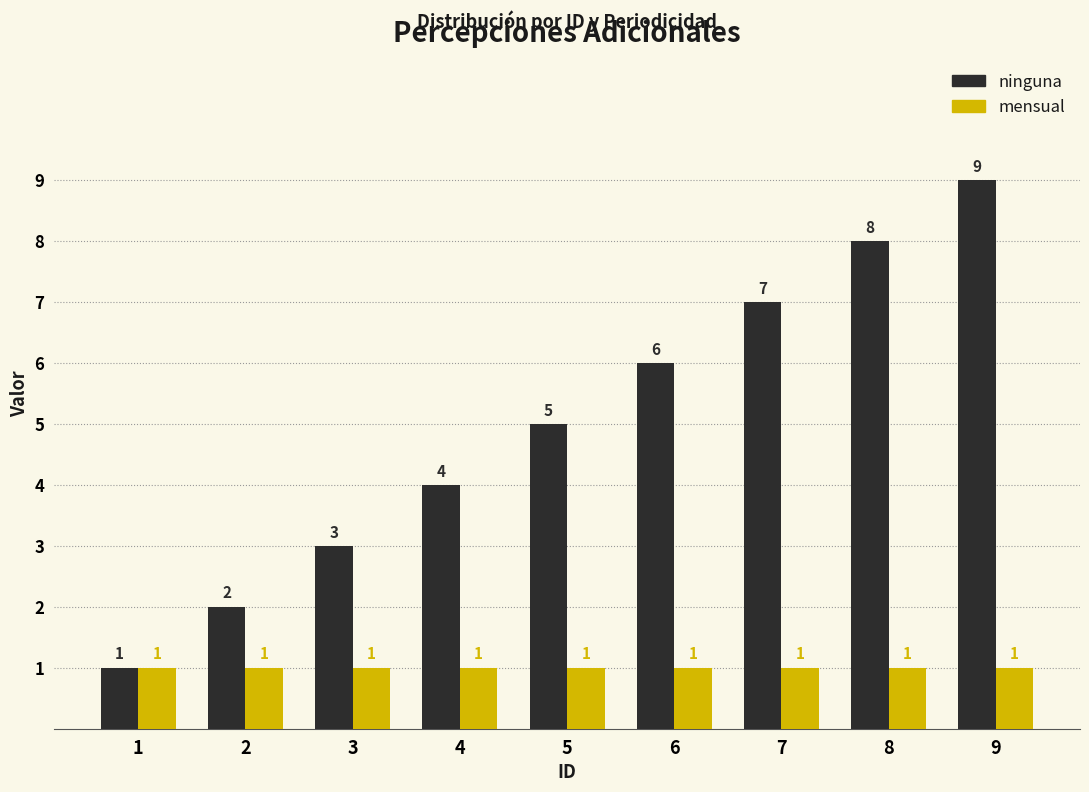

Is it true that mensual equals 1 at 1?

True